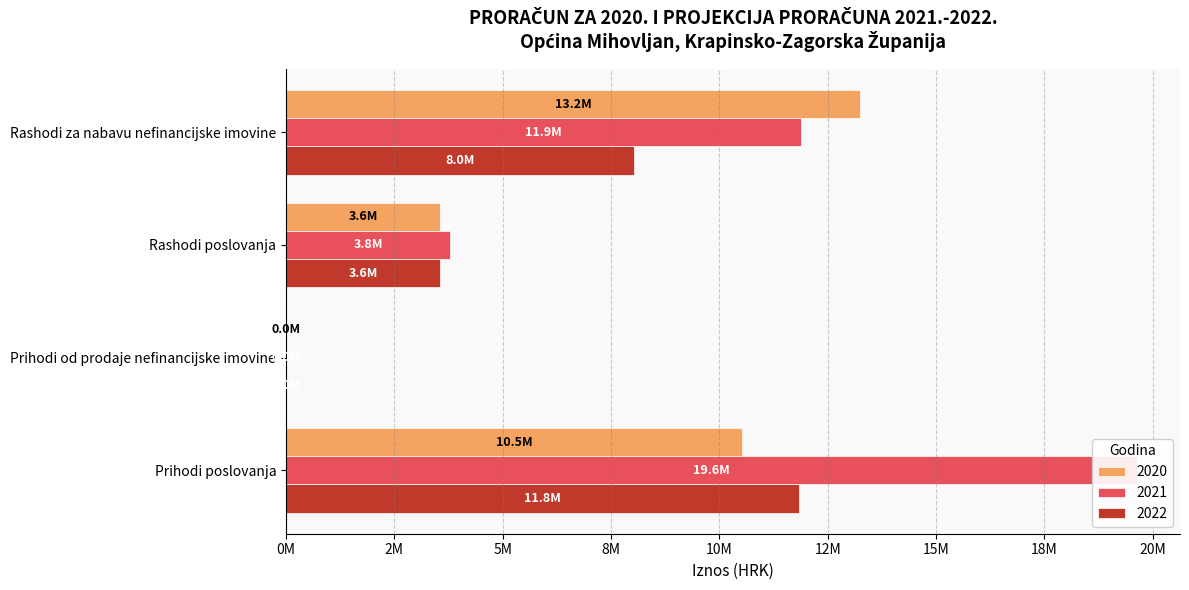

At which category is the sum across all series the highest?

Prihodi poslovanja